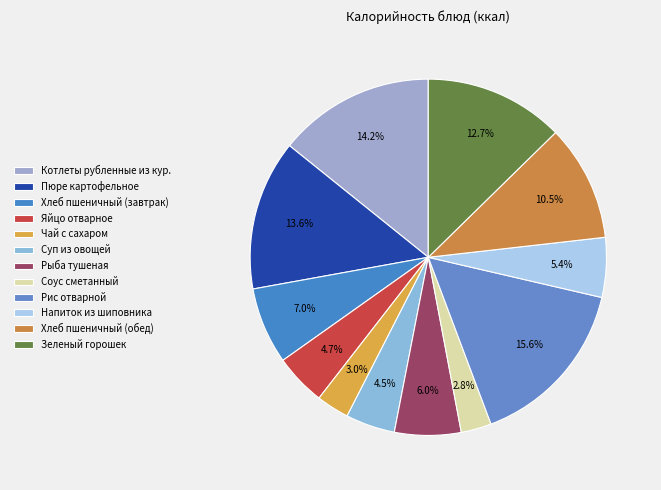

How many slices are in this pie chart?

12